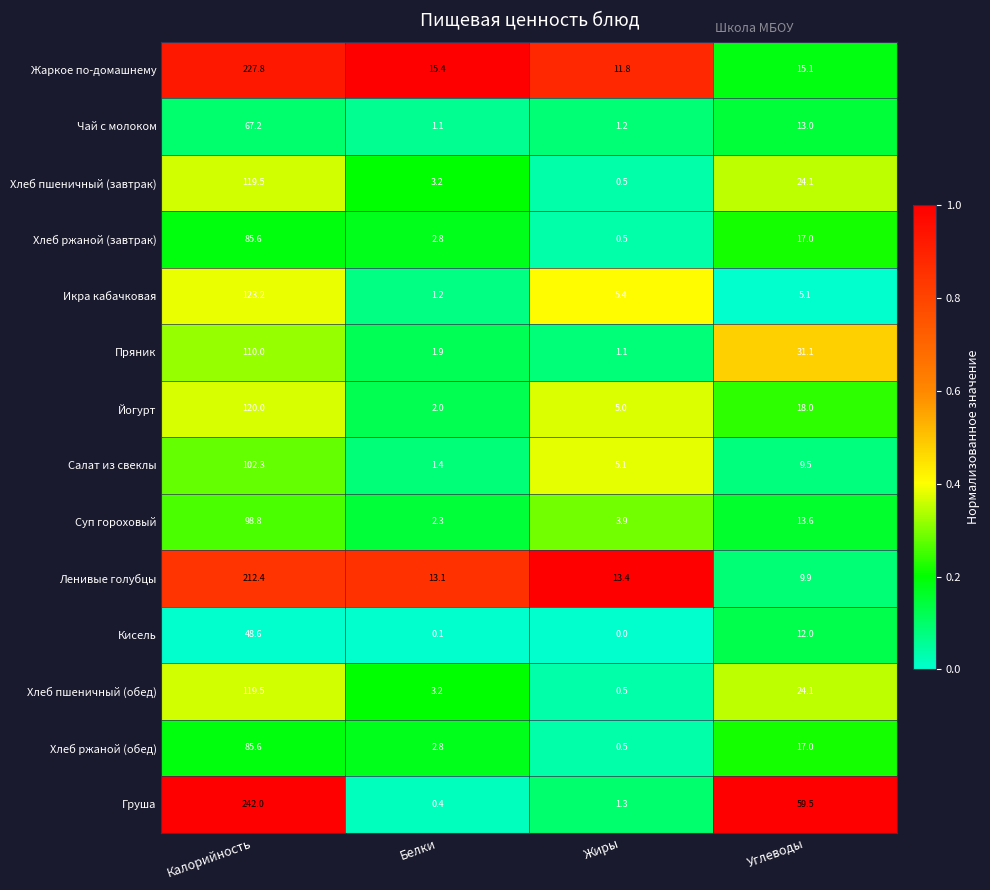

Which series has the largest range (max minus min)?

Груша